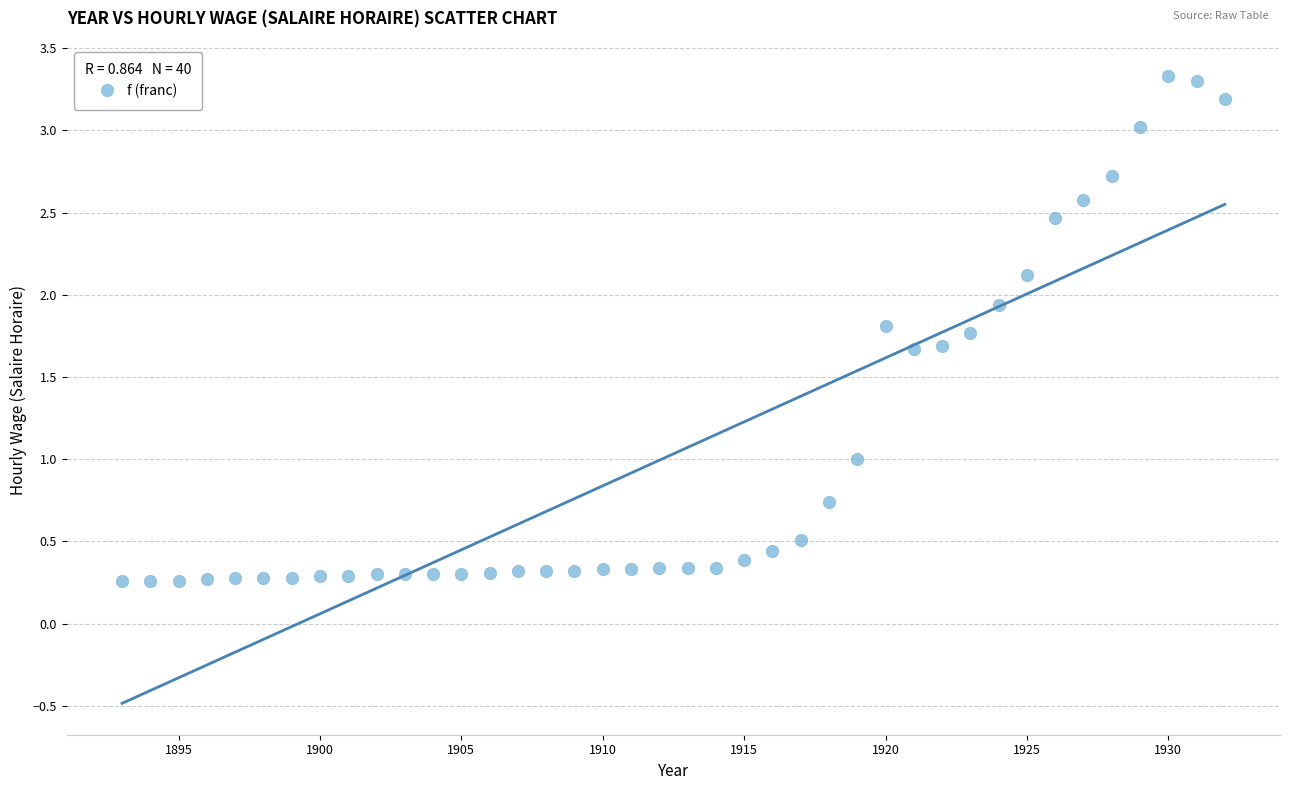

What is the range of Y values (max minus min)?

3.1